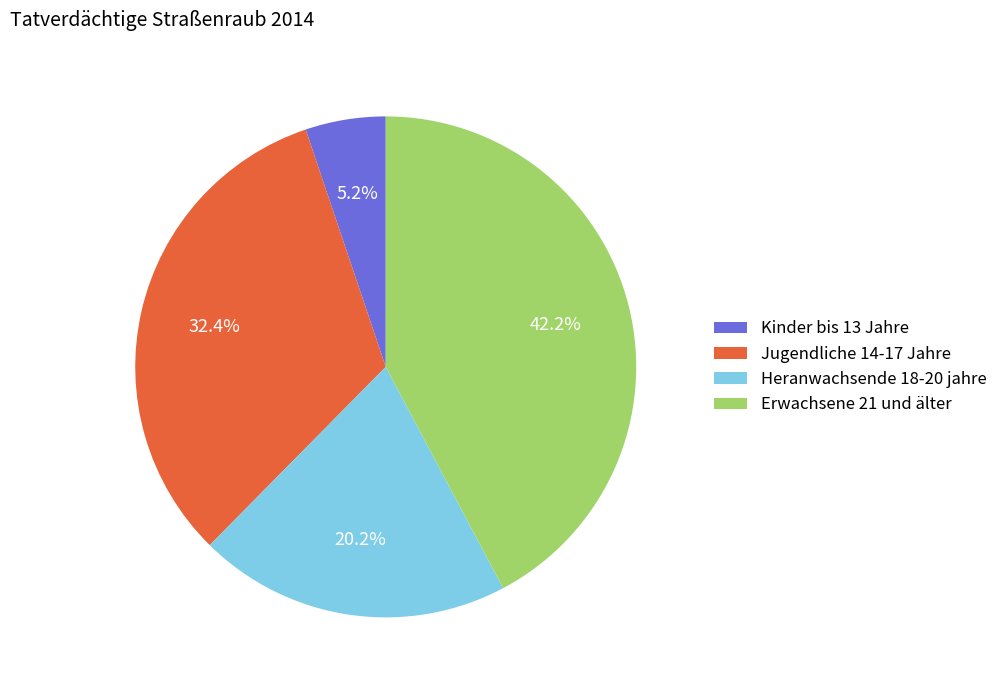

How many slices are in this pie chart?

4